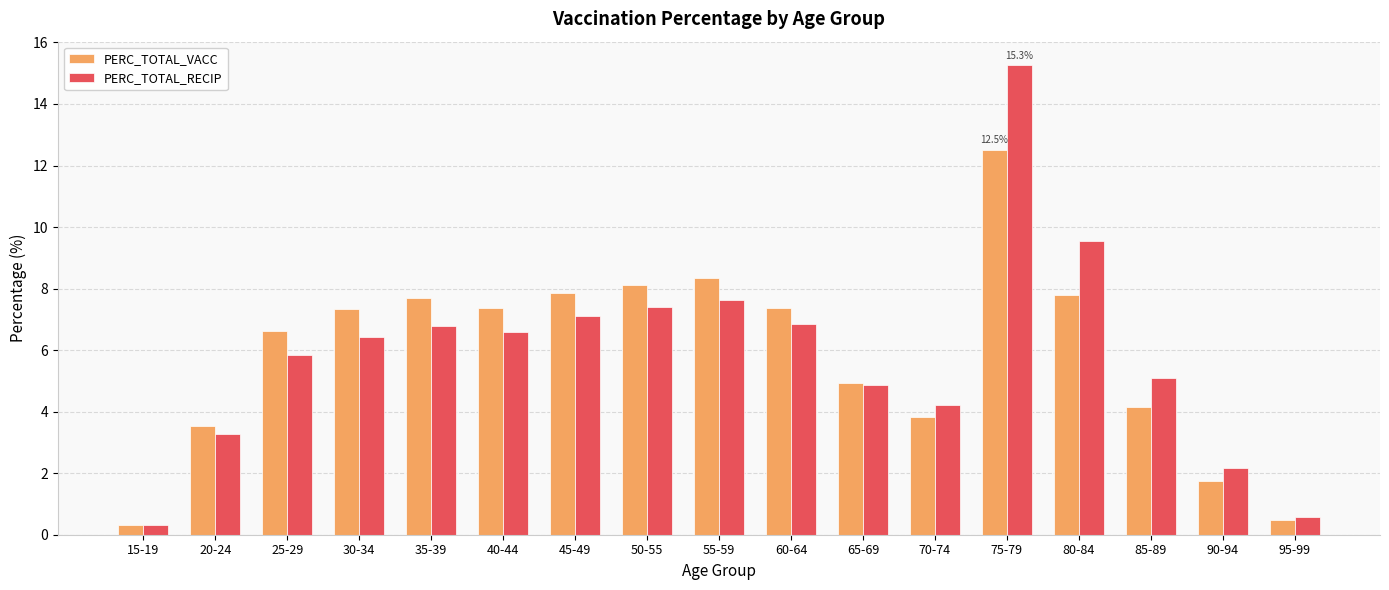

Which series changed the most between 85-89 and 95-99?

PERC_TOTAL_RECIP